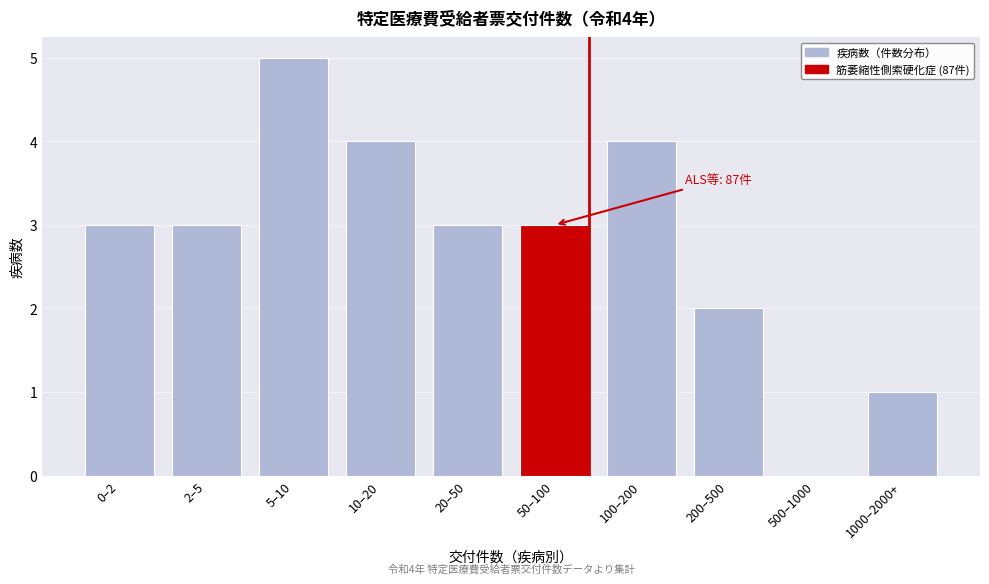

Reading right to left, extract all data points from this chart.

1000–2000+=1	500–1000=0	200–500=2	100–200=4	50–100=3	20–50=3	10–20=4	5–10=5	2–5=3	0–2=3